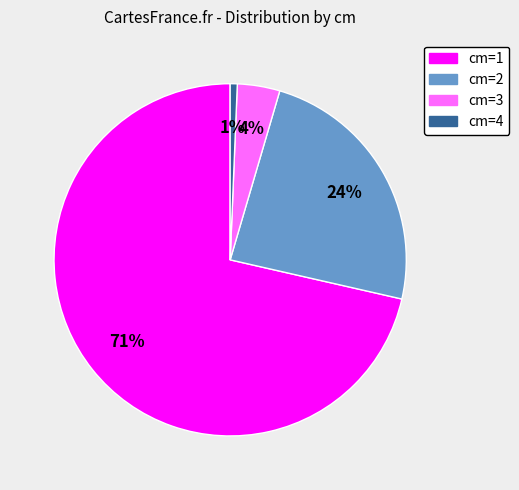

Is there a majority slice in this chart?

Yes